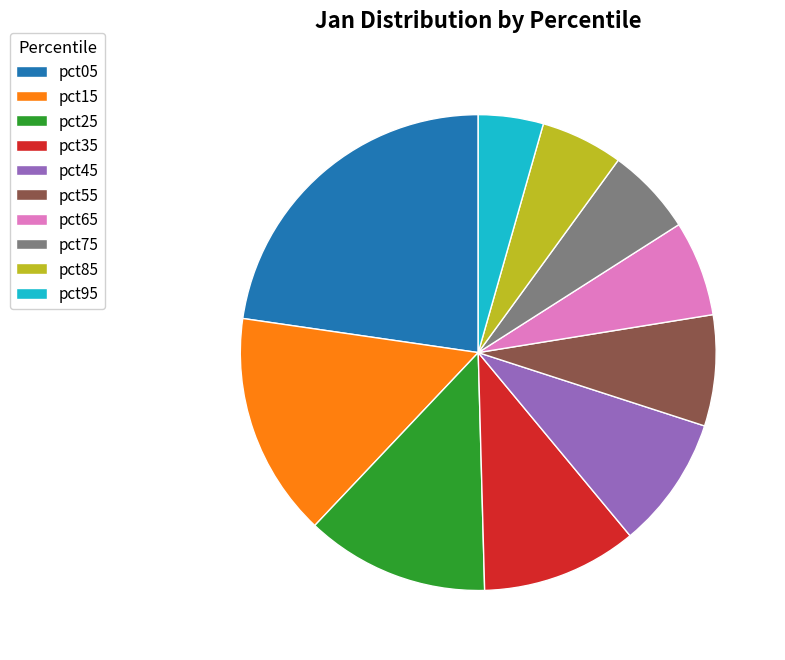

Is pct85 the majority of the pie?

No